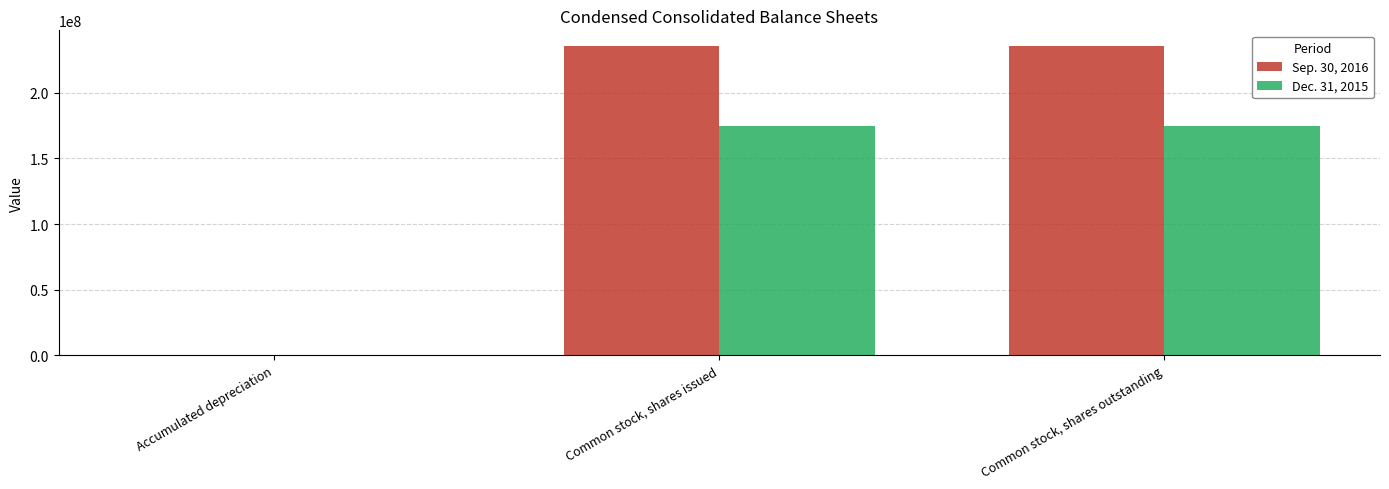

True or false: Dec. 31, 2015 has a value of 307716041 at Common stock, shares issued.

False